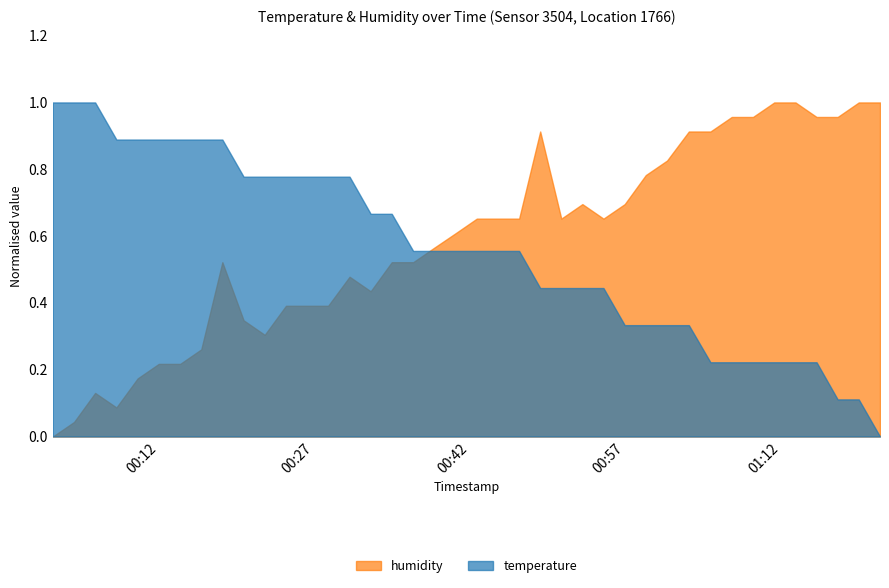

Reading left to right, extract all data points from this chart.

temperature: 19.9	19.9	19.9	19.8	19.8	19.8	19.8	19.8	19.8	19.7	19.7	19.7	19.7	19.7	19.7	19.6	19.6	19.5	19.5	19.5	19.5	19.5	19.5	19.4	19.4	19.4	19.4	19.3	19.3	19.3	19.3	19.2	19.2	19.2	19.2	19.2	19.2	19.1	19.1	19.0
humidity: 44.3	44.4	44.6	44.5	44.7	44.8	44.8	44.9	45.5	45.1	45.0	45.2	45.2	45.2	45.4	45.3	45.5	45.5	45.6	45.7	45.8	45.8	45.8	46.4	45.8	45.9	45.8	45.9	46.1	46.2	46.4	46.4	46.5	46.5	46.6	46.6	46.5	46.5	46.6	46.6